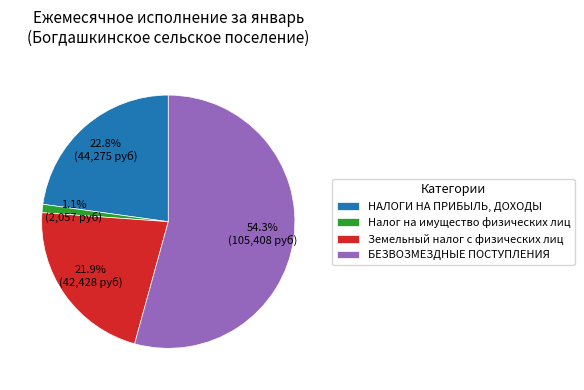

What is the ratio of the value at БЕЗВОЗМЕЗДНЫЕ ПОСТУПЛЕНИЯ to the value at Земельный налог с физических лиц?

2.5